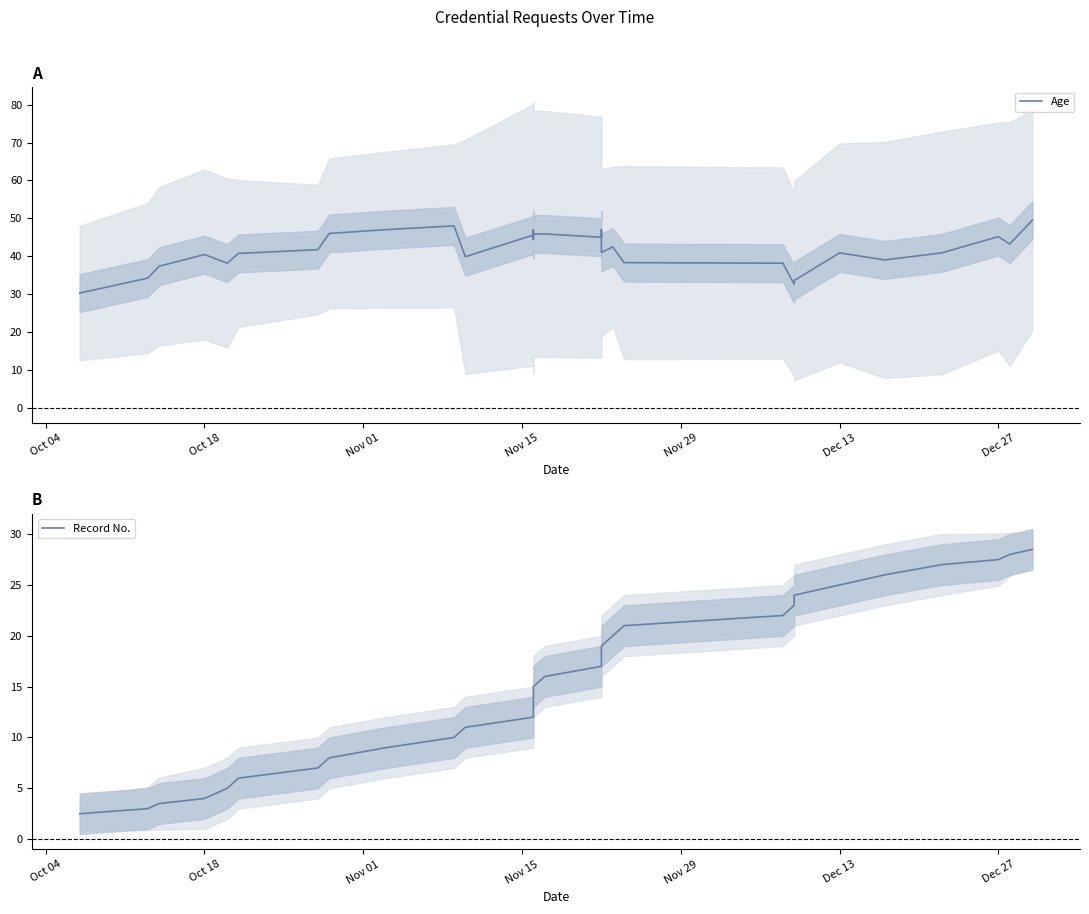

How many data points in Age are above 41?

15